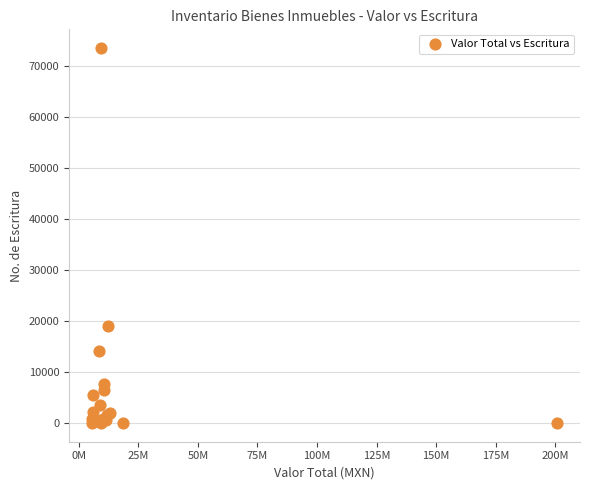

What Y value in the scatter plot is closest to 36746?

19005